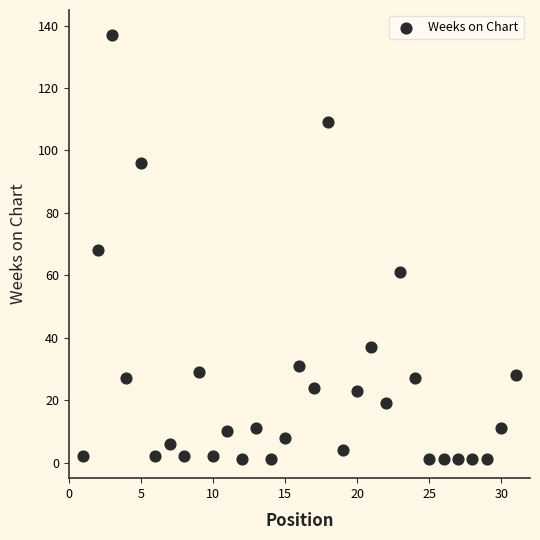

What is the range of Y values (max minus min)?

136